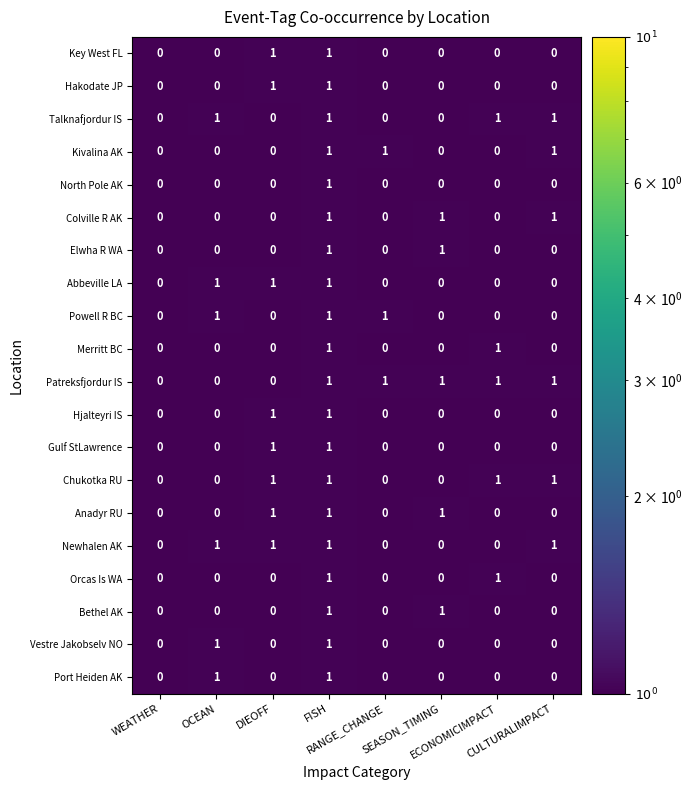

Which series has the largest total across all categories?

Patreksfjordur IS